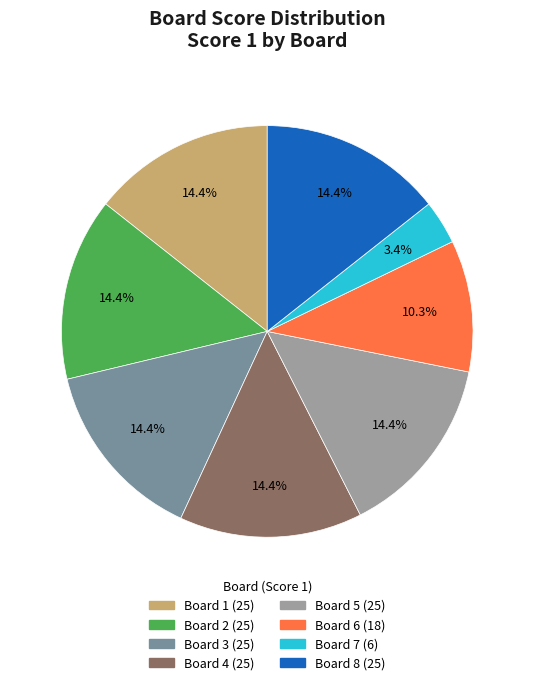

Which category has the smallest portion of the pie?

Board 7